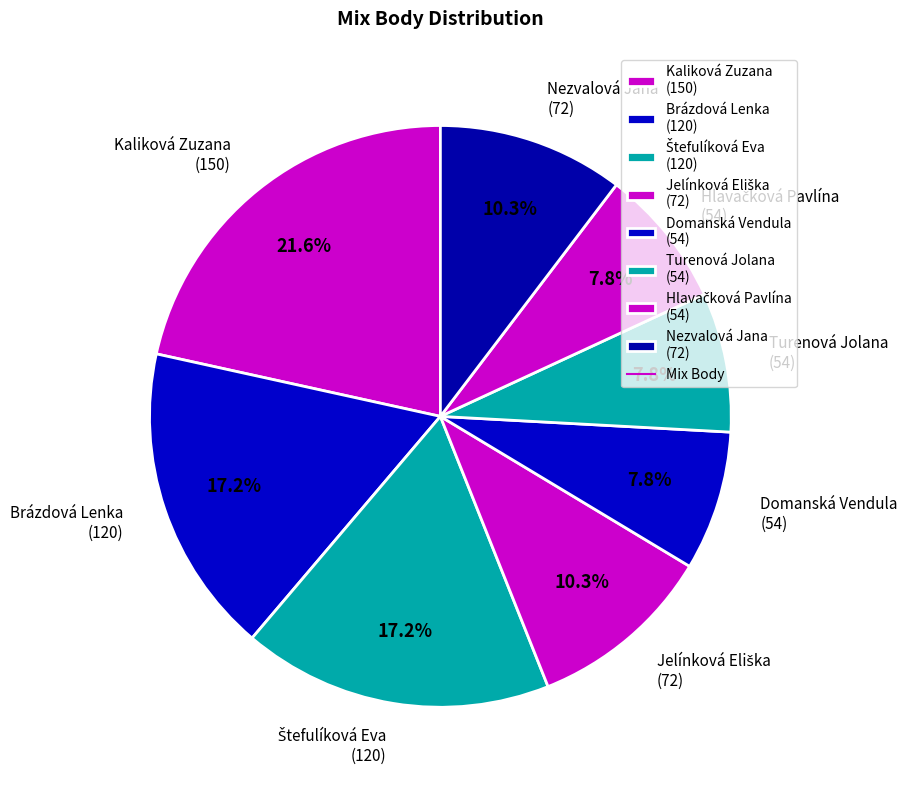

Between Nezvalová Jana (72) and Kaliková Zuzana (150), which is larger?

Kaliková Zuzana (150)